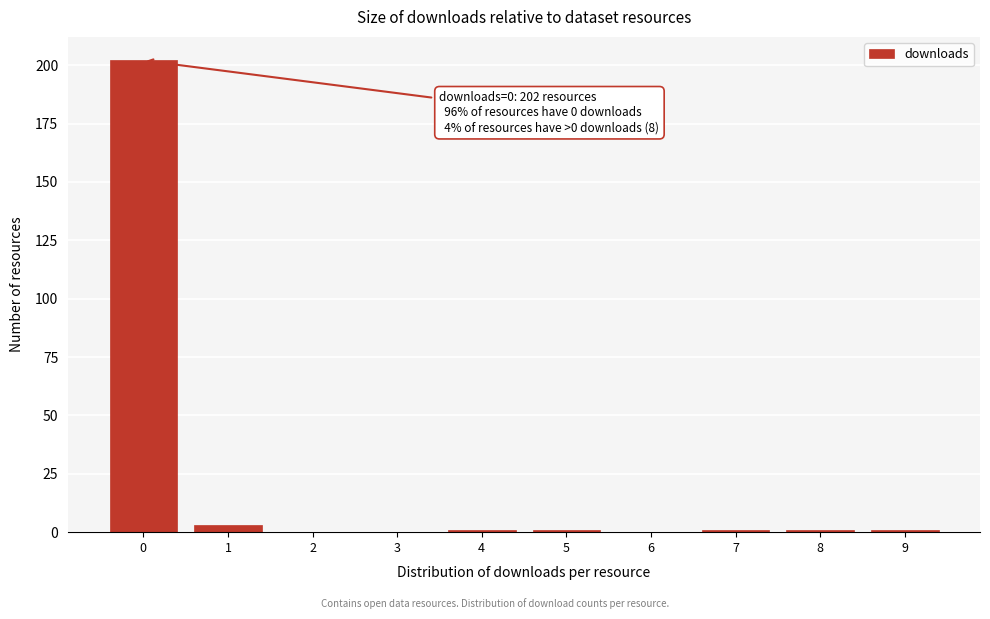

Reading left to right, what are all the values shown in this chart?

0=202	1=3	2=0	3=0	4=1	5=1	6=0	7=1	8=1	9=1